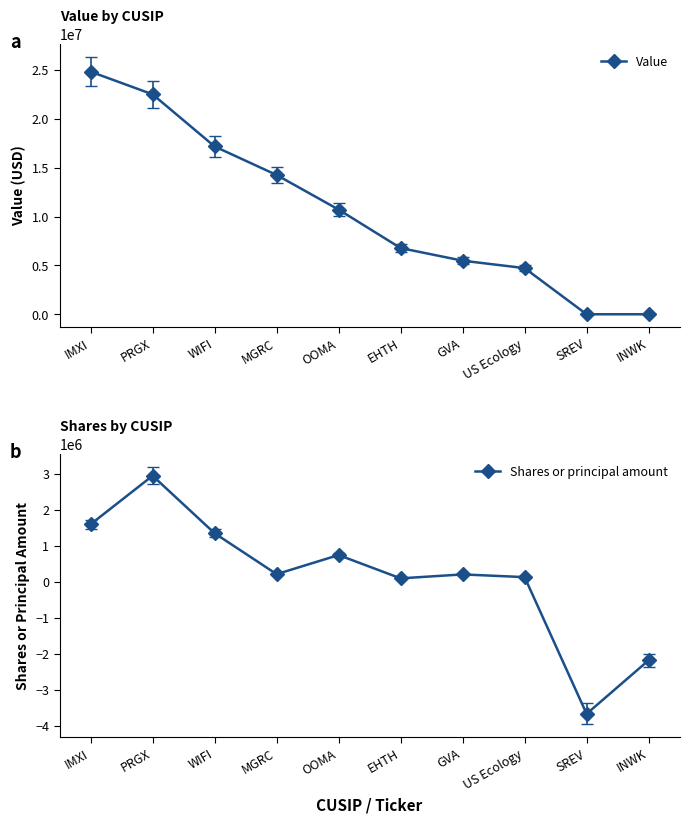

How many data points in Shares or principal amount are above 212409?

4